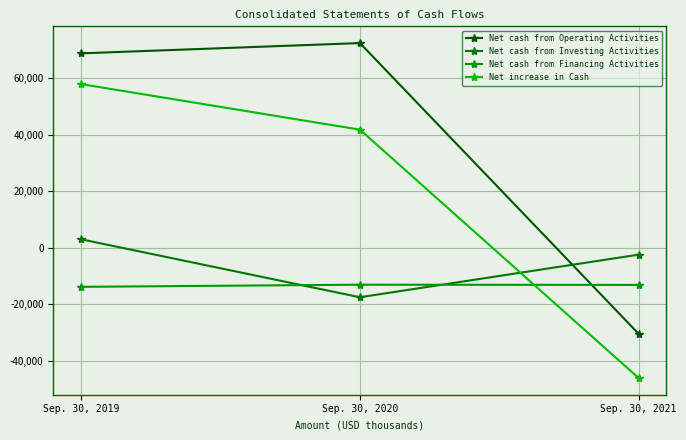

The value of Net increase in Cash at Sep. 30, 2019 is 85138. True or false?

False